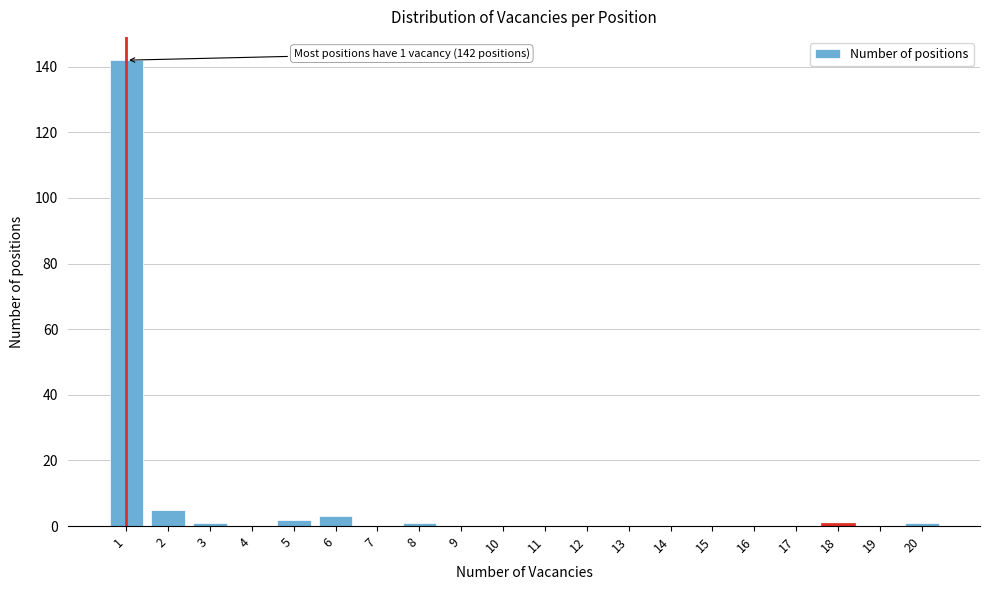

Reading right to left, list all the values displayed in this chart.

20=1	19=0	18=1	17=0	16=0	15=0	14=0	13=0	12=0	11=0	10=0	9=0	8=1	7=0	6=3	5=2	4=0	3=1	2=5	1=142